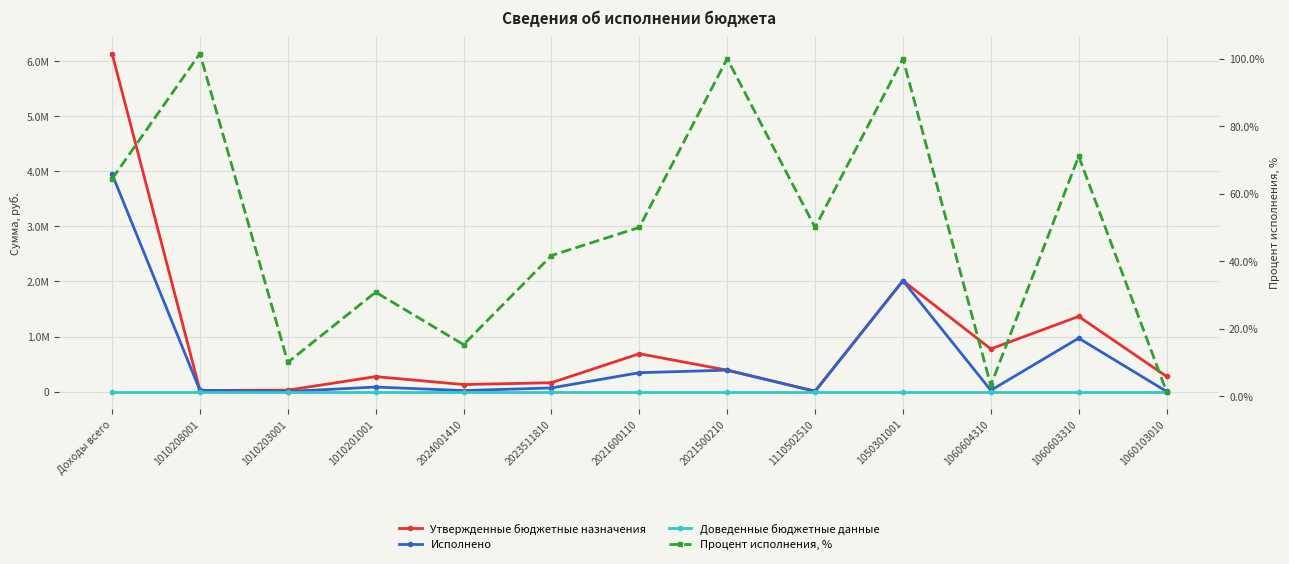

Where does the Утвержденные бюджетные назначения series first go above 276460?

Доходы всего